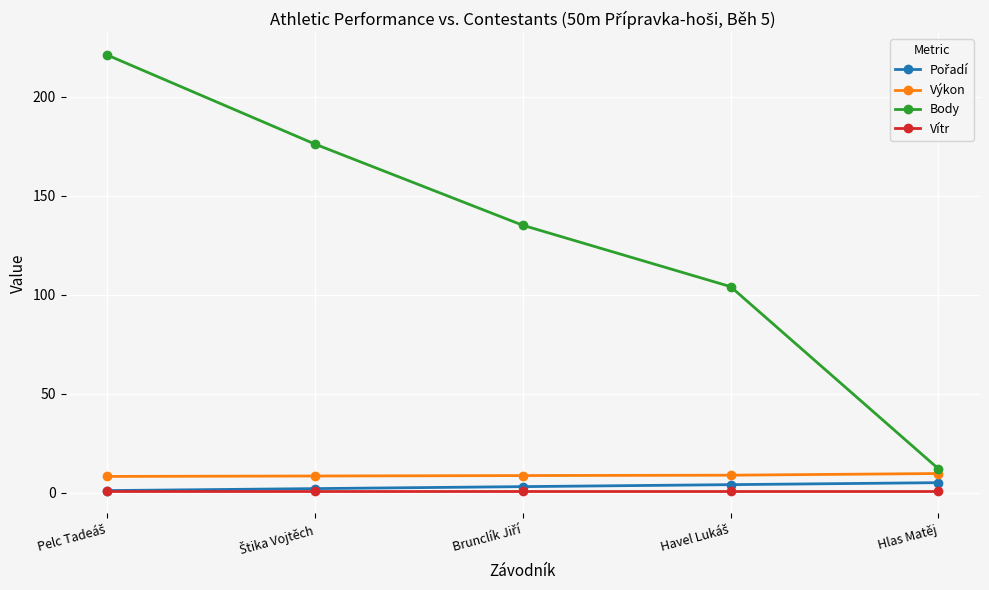

Which series has the largest range (max minus min)?

Body